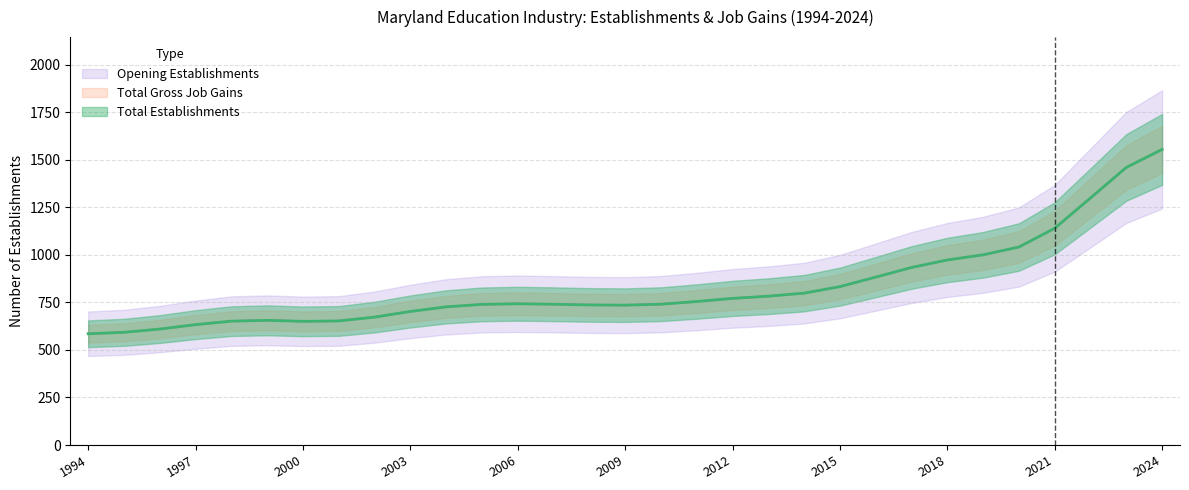

Rank the categories by Opening Establishments value from lowest to highest.

2001, 1995, 1994, 1996, 1997, 1999, 2000, 2002, 1998, 2010, 2011, 2008, 2004, 2007, 2003, 2006, 2013, 2005, 2014, 2015, 2009, 2012, 2017, 2021, 2020, 2016, 2018, 2019, 2022, 2023, 2024